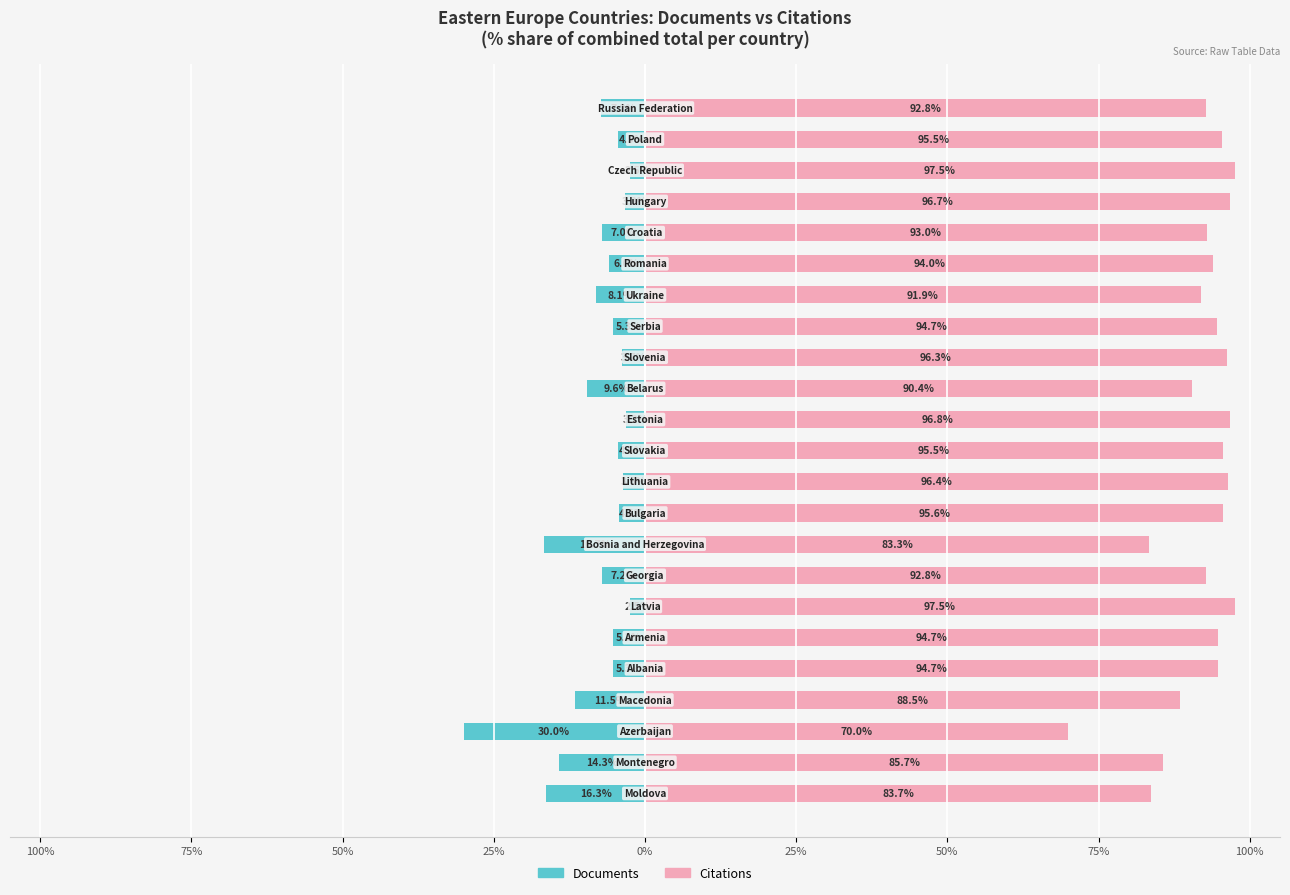

How many series are shown in this chart?

2